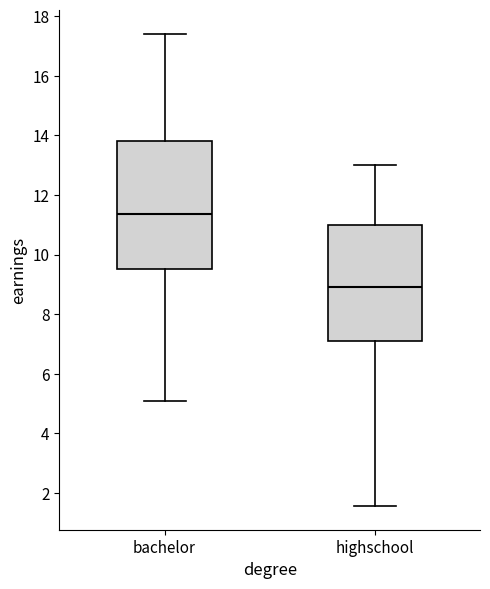

Reading left to right, read every box against the y-axis: the position of its median line, the range the box covers, and the ends of its whiskers. The values are not printed on the chart, so give them approximately, as read against the axis.

bachelor: median 11.4, box 9.6 to 13.8, whiskers 5.0 to 17.4
highschool: median 9.0, box 7.2 to 11.0, whiskers 1.6 to 13.0